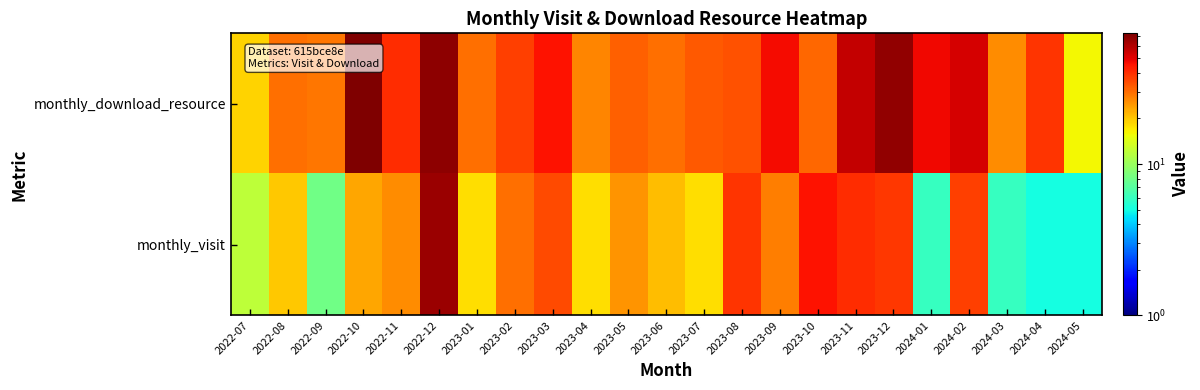

List the series in order of their peak value, lowest first.

monthly_visit, monthly_download_resource